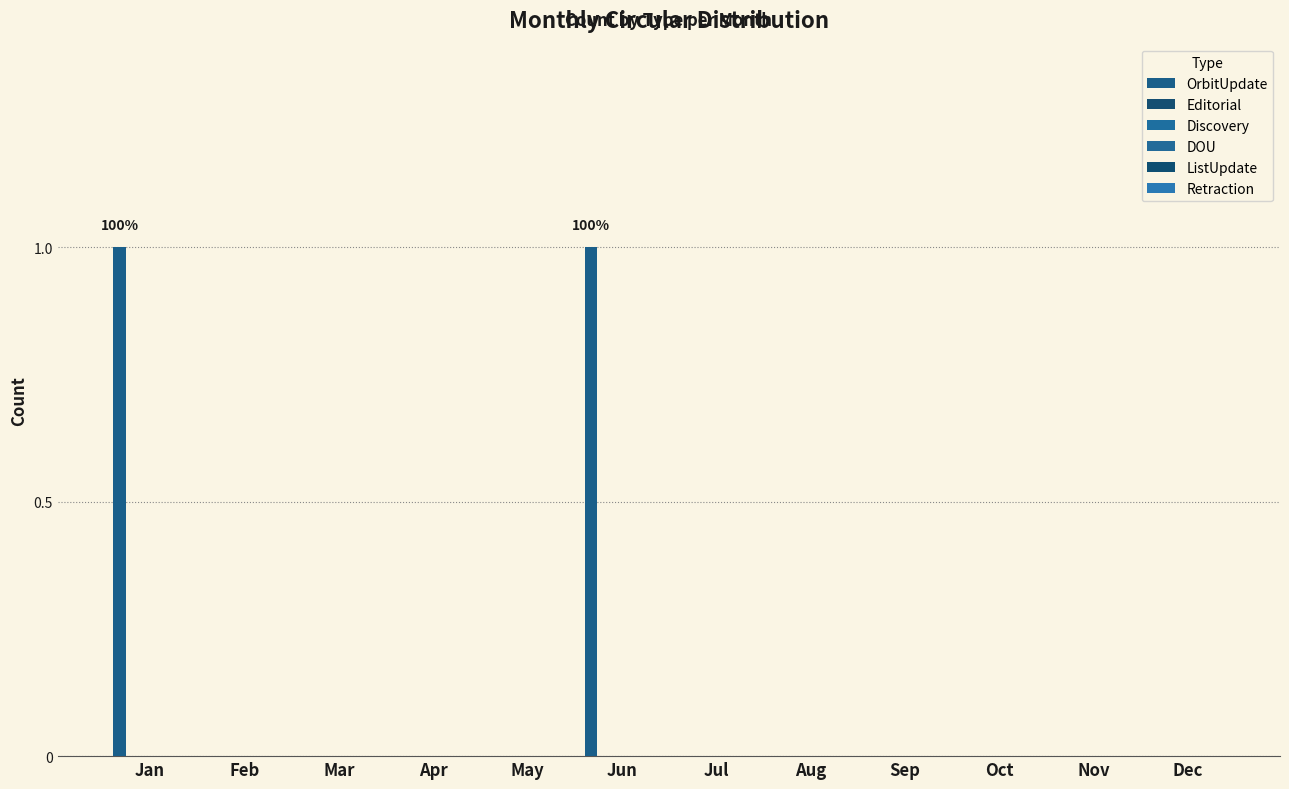

How many data points does each series have?

12